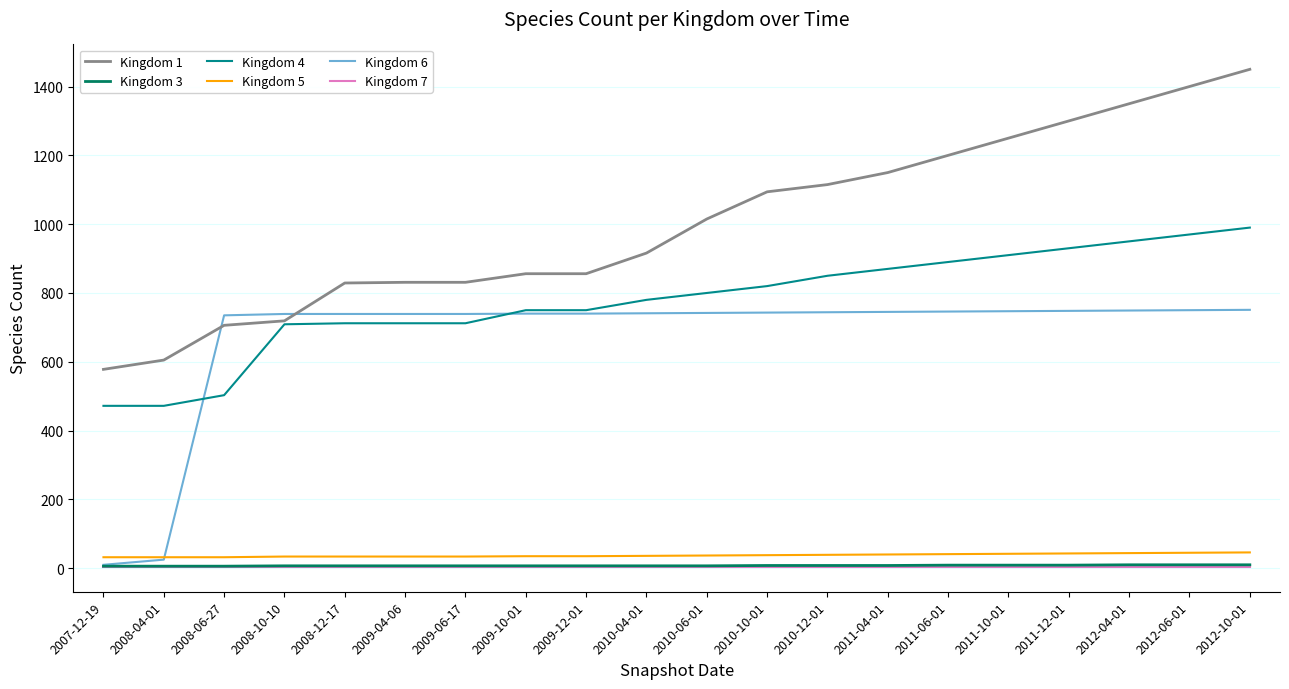

How many times do Kingdom 1 and Kingdom 6 cross each other?

2